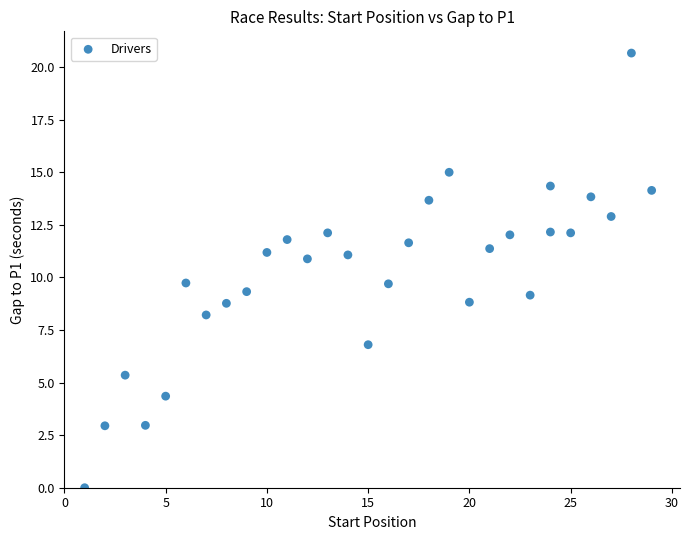

What is the range of Y values (max minus min)?

20.7